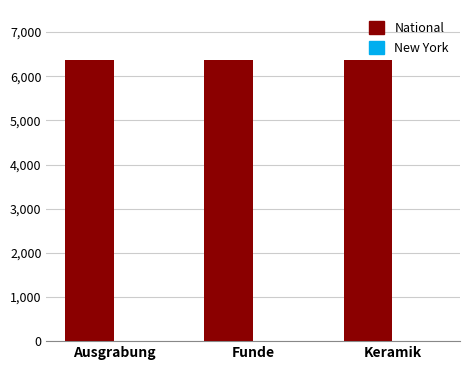

Which series has the largest total across all categories?

National